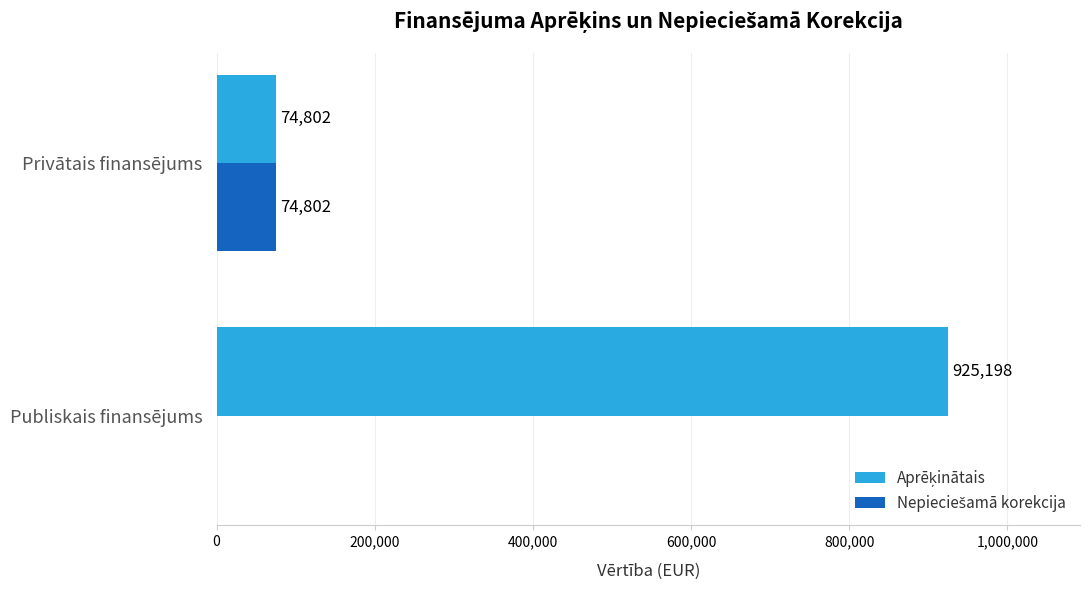

What is the maximum value shown in the chart?

925197.6